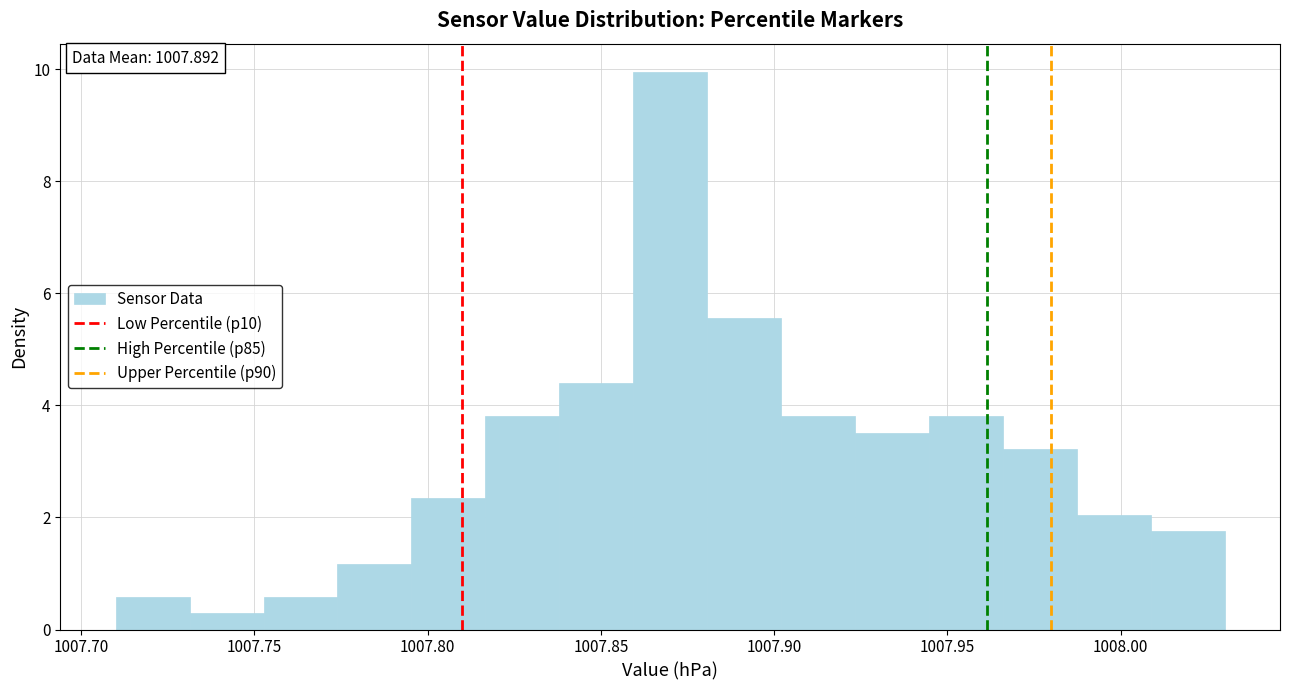

Over which range of the x-axis is the bar tallest?

1007.860 to 1007.880